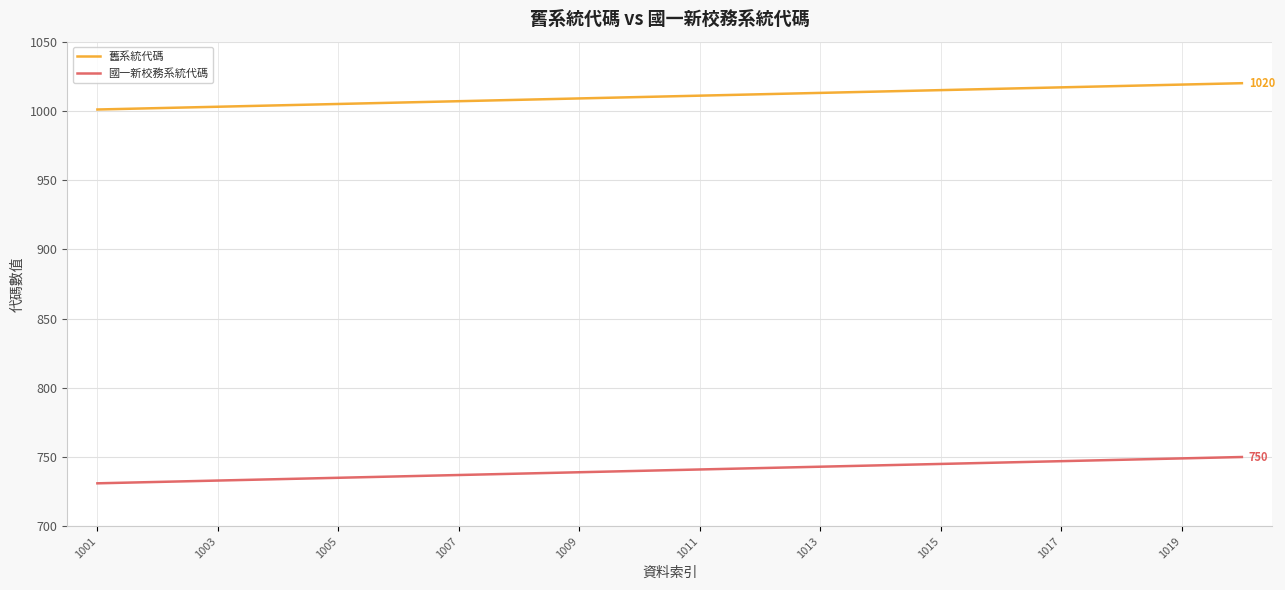

True or false: 國一新校務系統代碼 and 舊系統代碼 cross at least once.

False